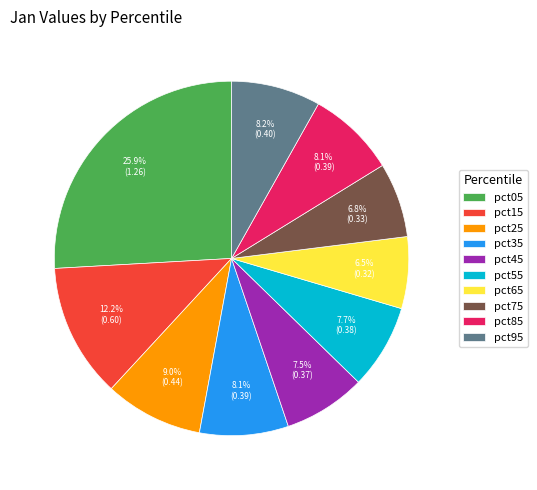

To the nearest percent, what portion does pct25 represent?

9%